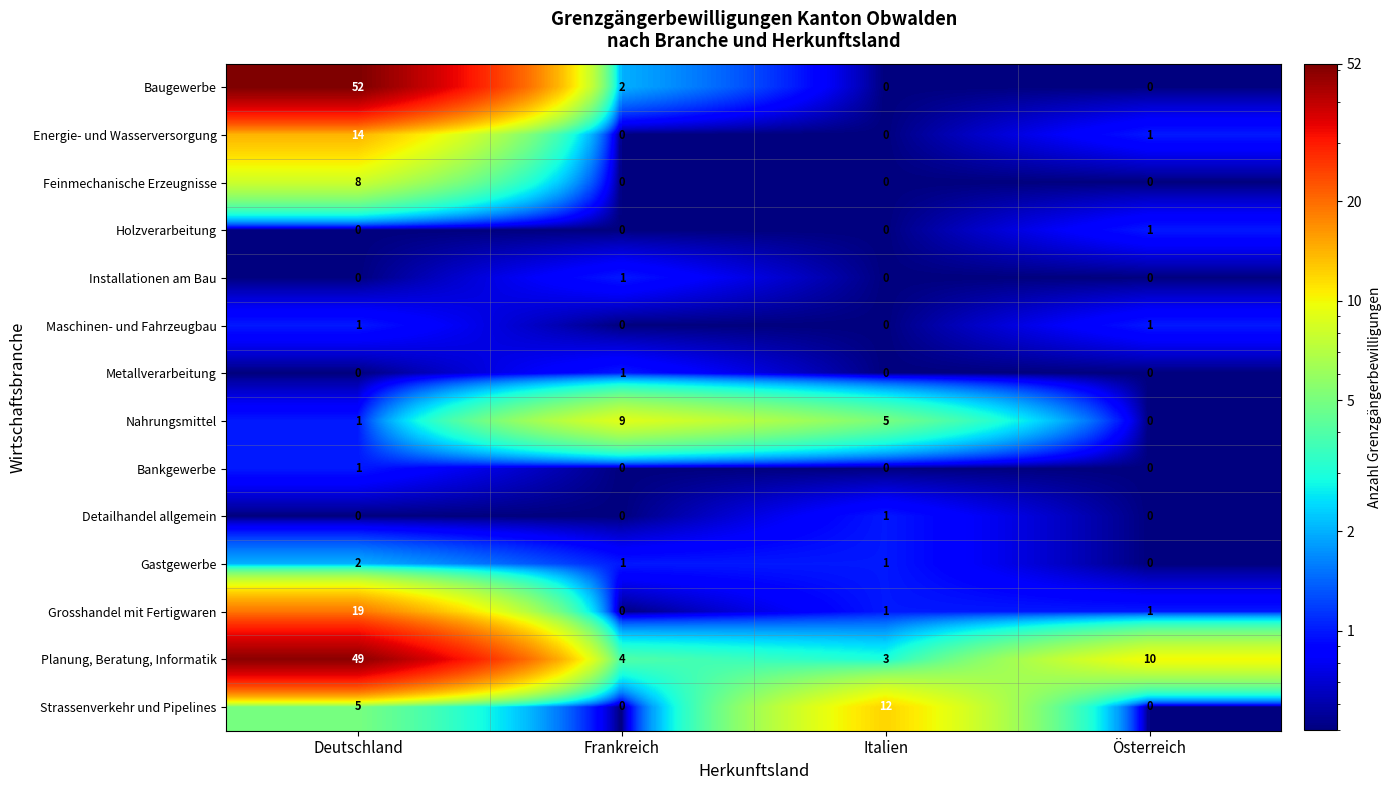

The Bankgewerbe series shows 1 at Deutschland. True or false?

True